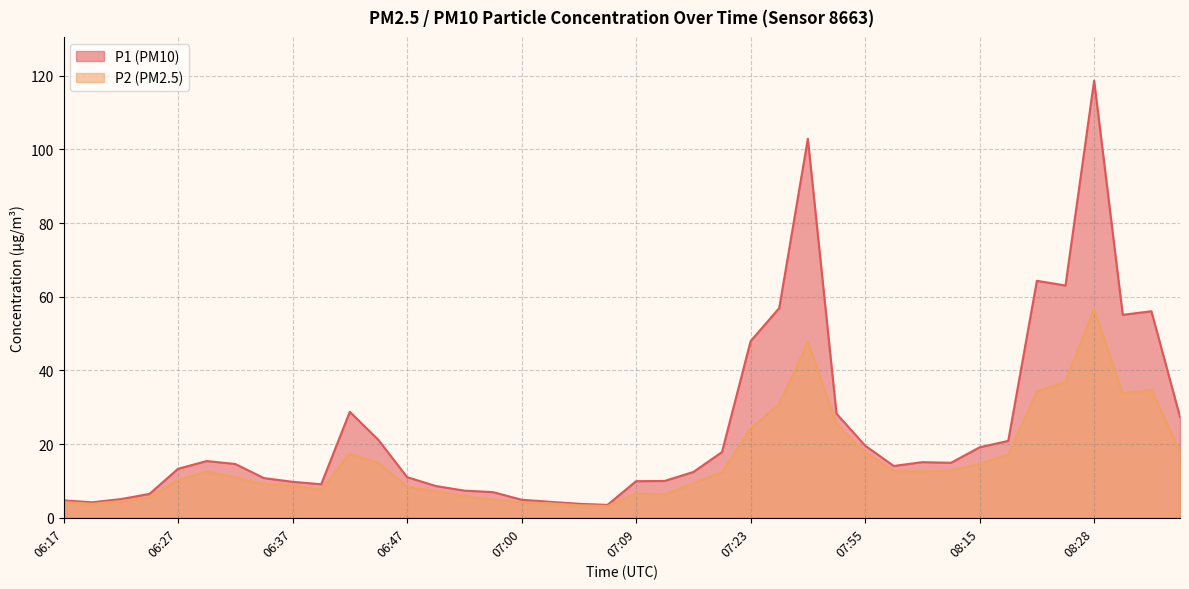

At how many categories does at least one series exceed 80?

2